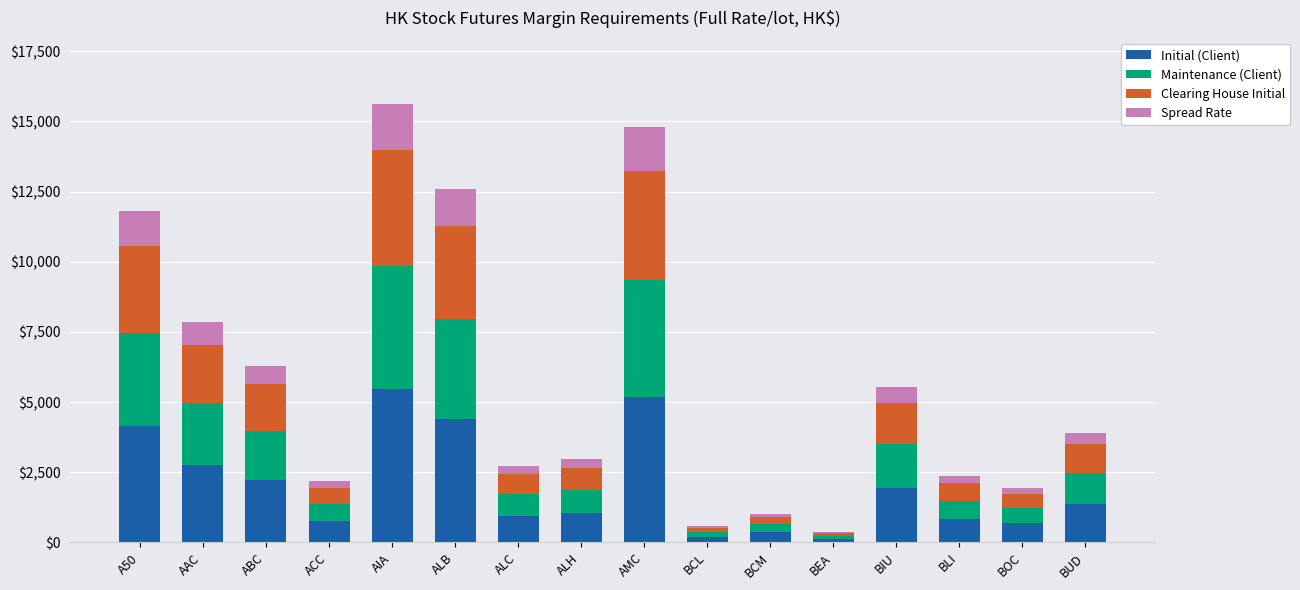

What is the maximum value for Initial (Client)?

5479